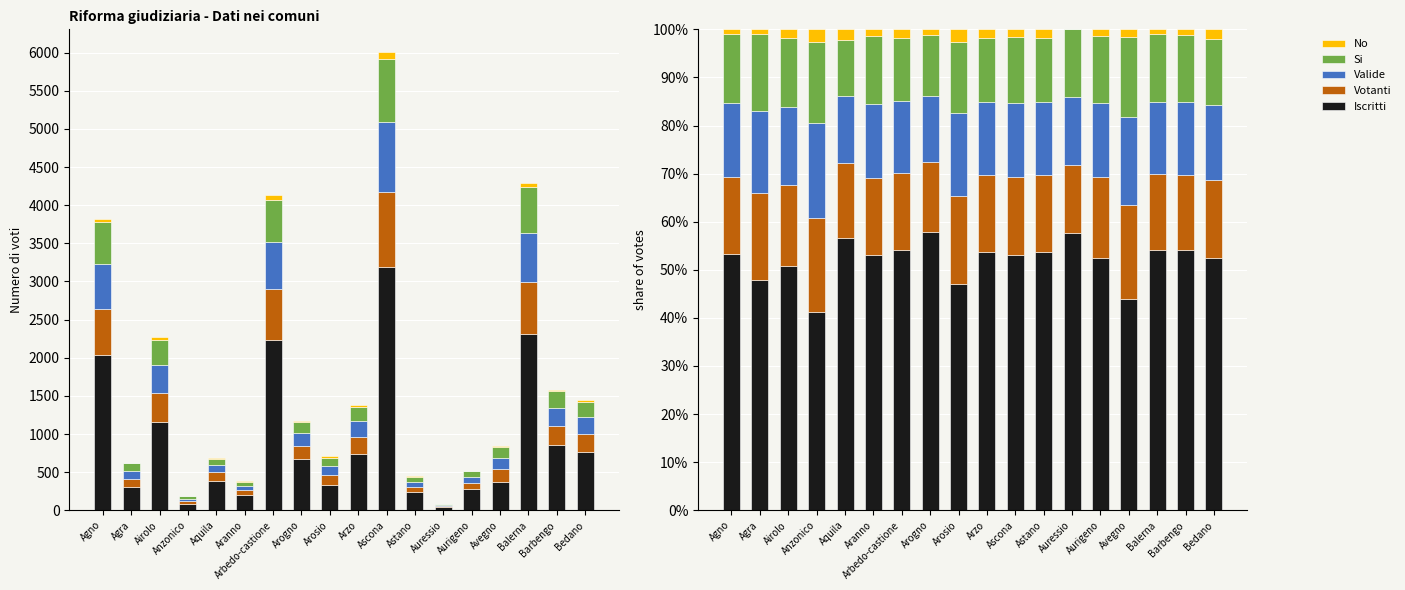

Where does the Si series first go above 14?

Agno